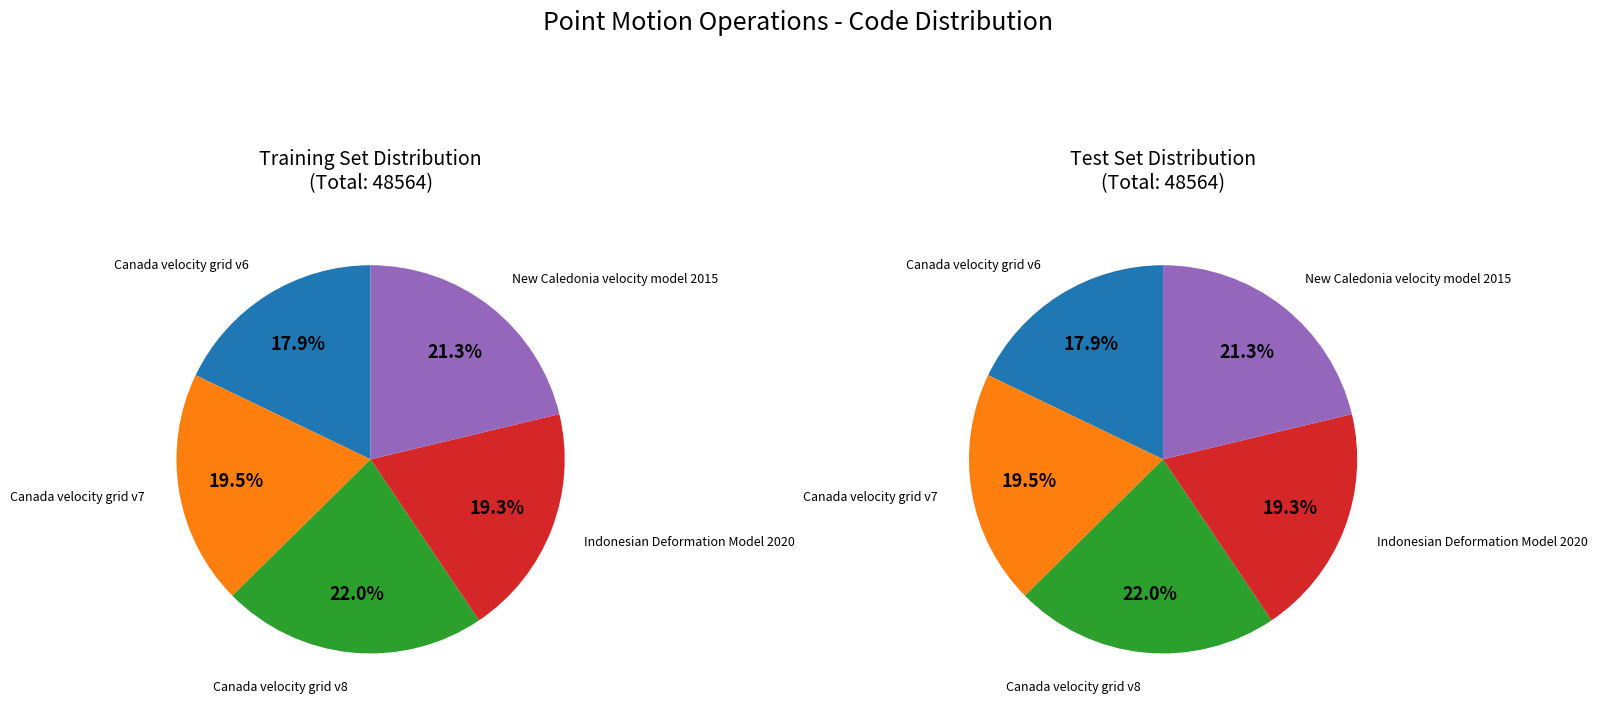

To the nearest percent, what is the average slice percentage?

20%